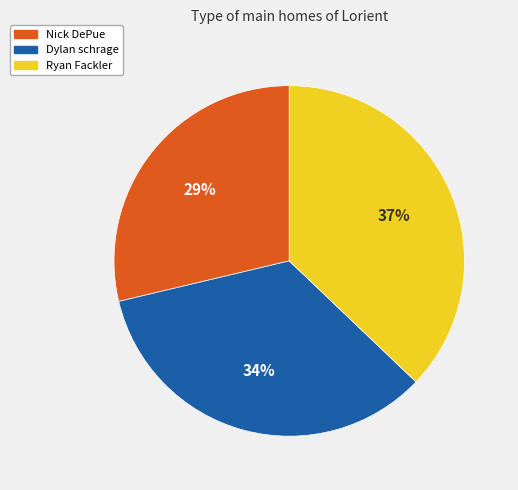

Which has a higher value, Dylan schrage or Nick DePue?

Dylan schrage